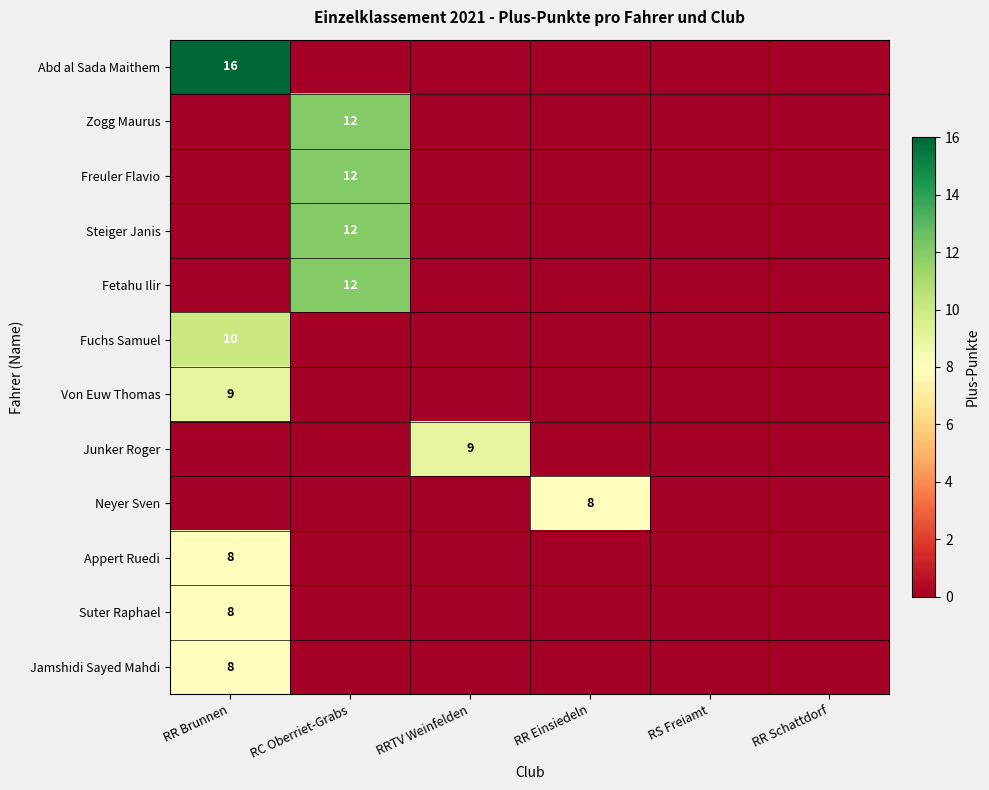

True or false: Abd al Sada Maithem has a value of 6 at RR Brunnen.

False